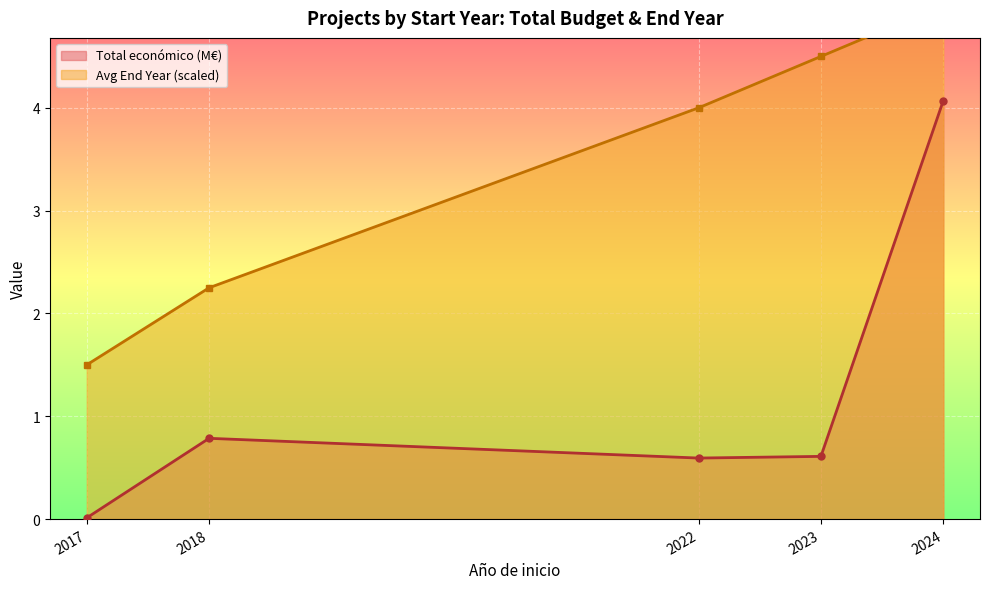

What is the value of the Total económico (M€) point at the 4th from the left?

0.6